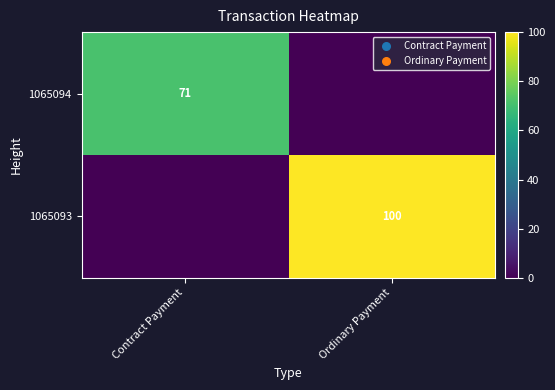

The 1065094 series shows 49.0 at Contract Payment. True or false?

False